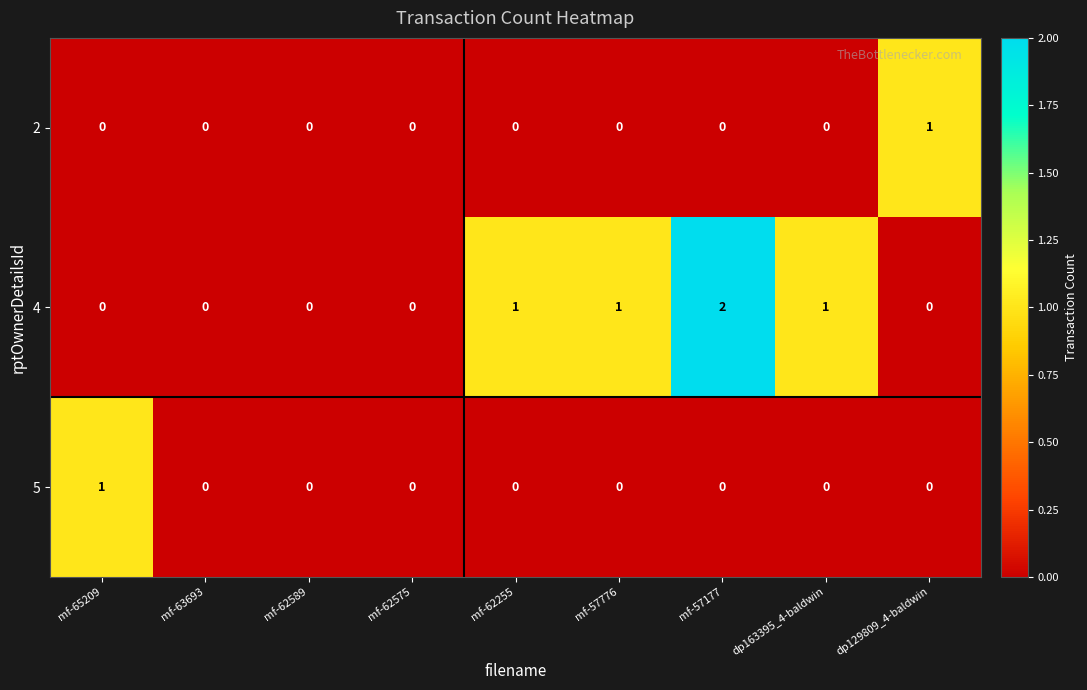

At which category is the sum across all series the highest?

mf-57177